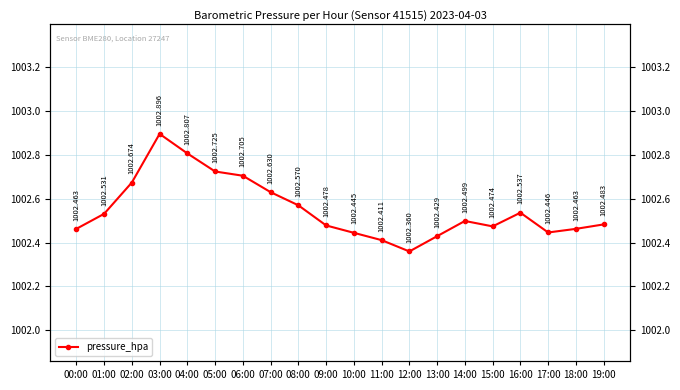

True or false: the data shows 1002.8 at 04:00.

True